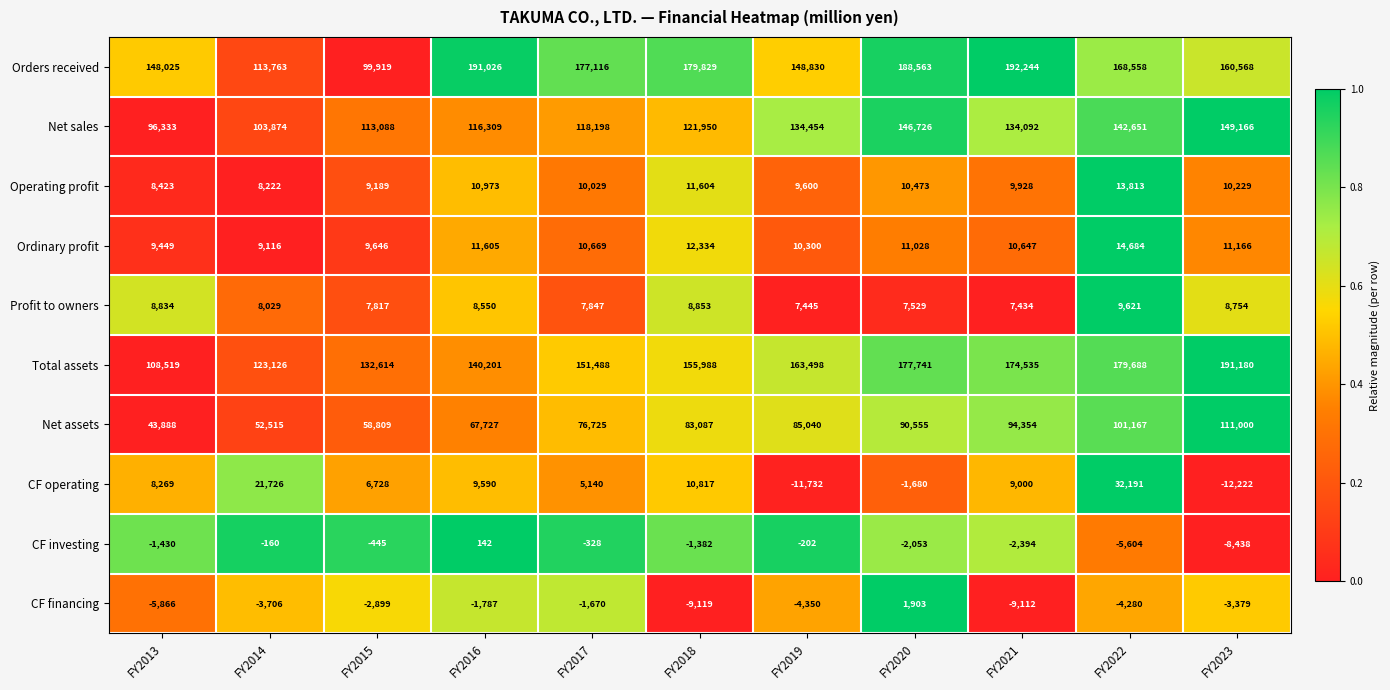

How many distinct data groups are displayed?

10